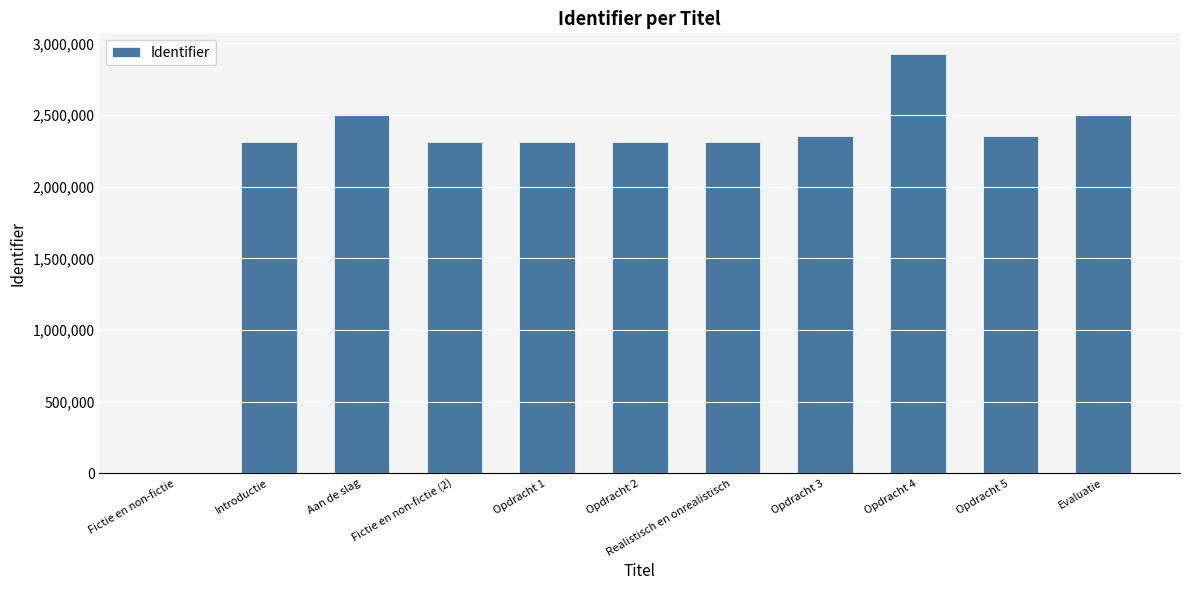

What is the average value?

2200544